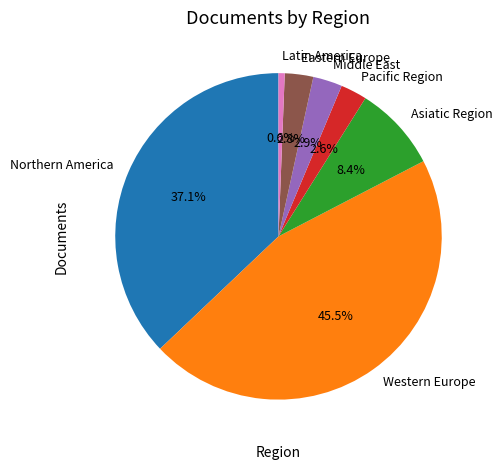

Which category has the biggest portion of the pie?

Western Europe